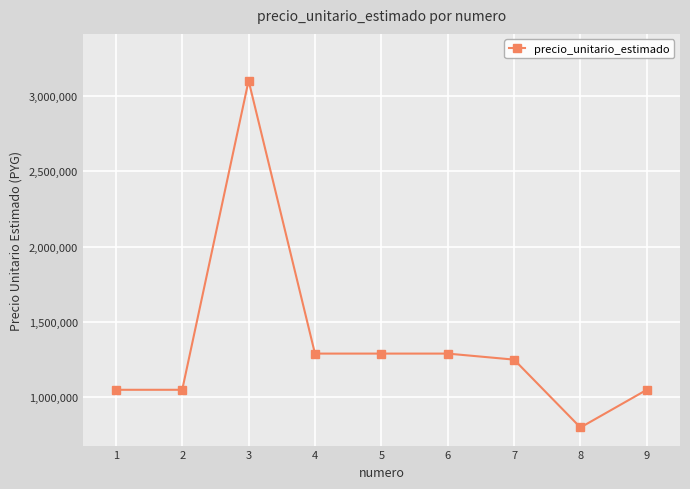

What is the value of the 9th point from the left?

1050000